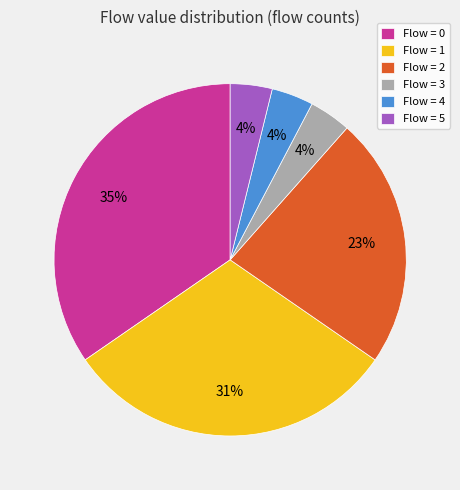

What percentage is the Flow = 2 slice, to the nearest percent?

23%